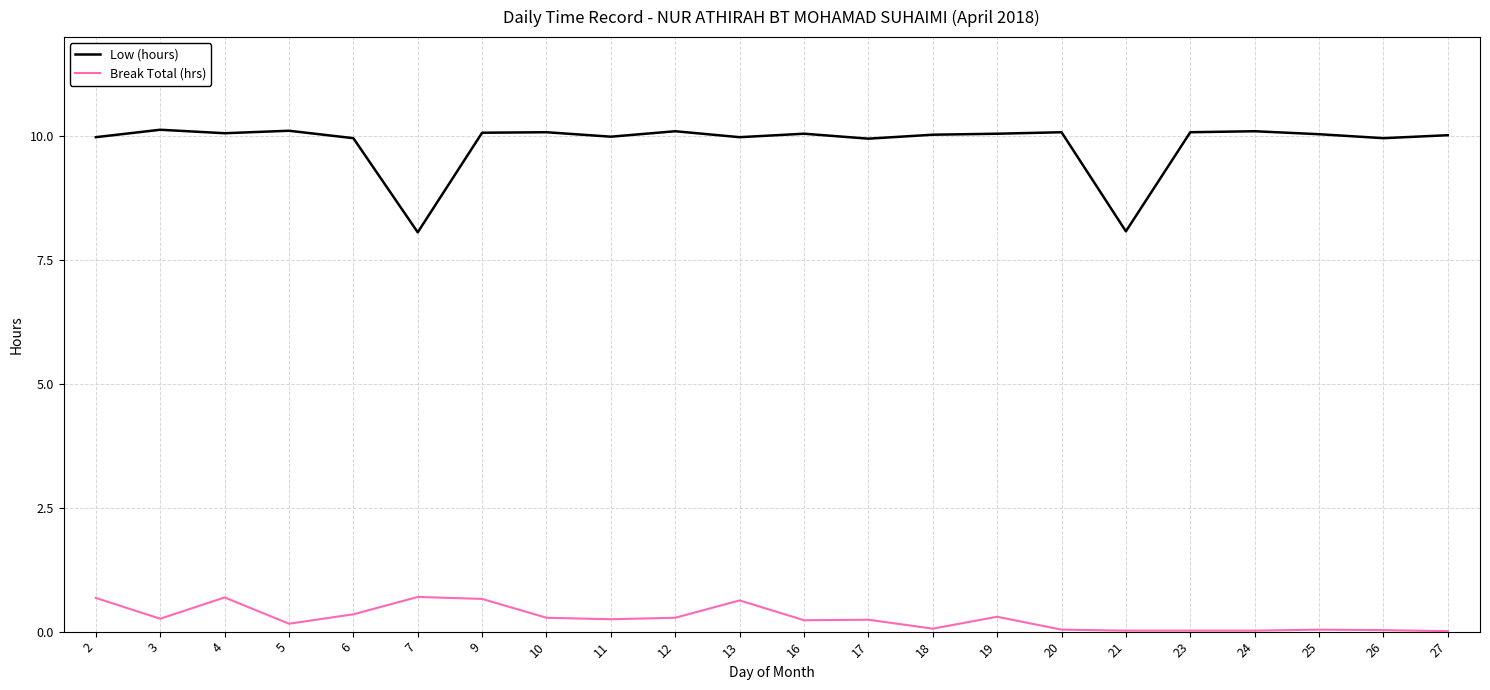

True or false: Low (hours) has a value of 2.2 at 13.

False